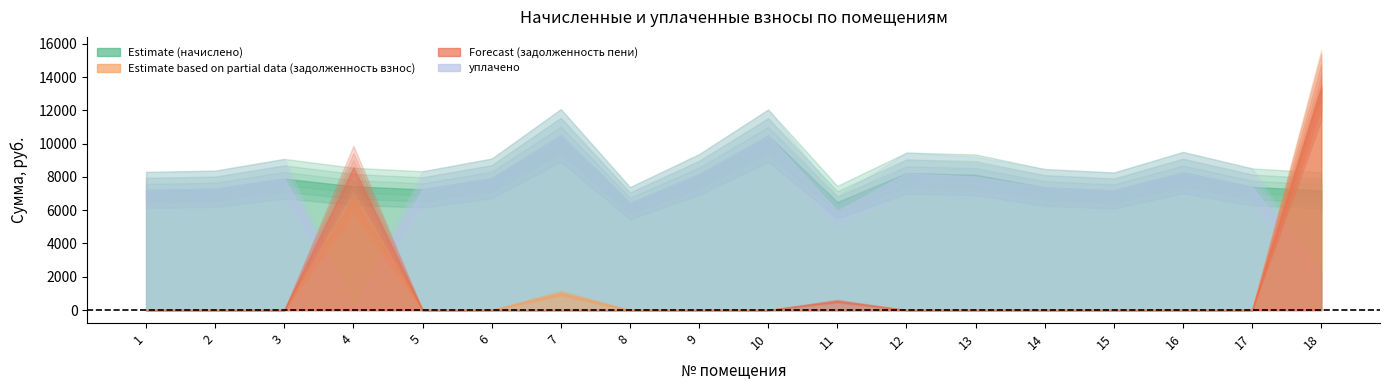

True or false: задолженность (пени) has more than 2 points higher than both neighbors.

False